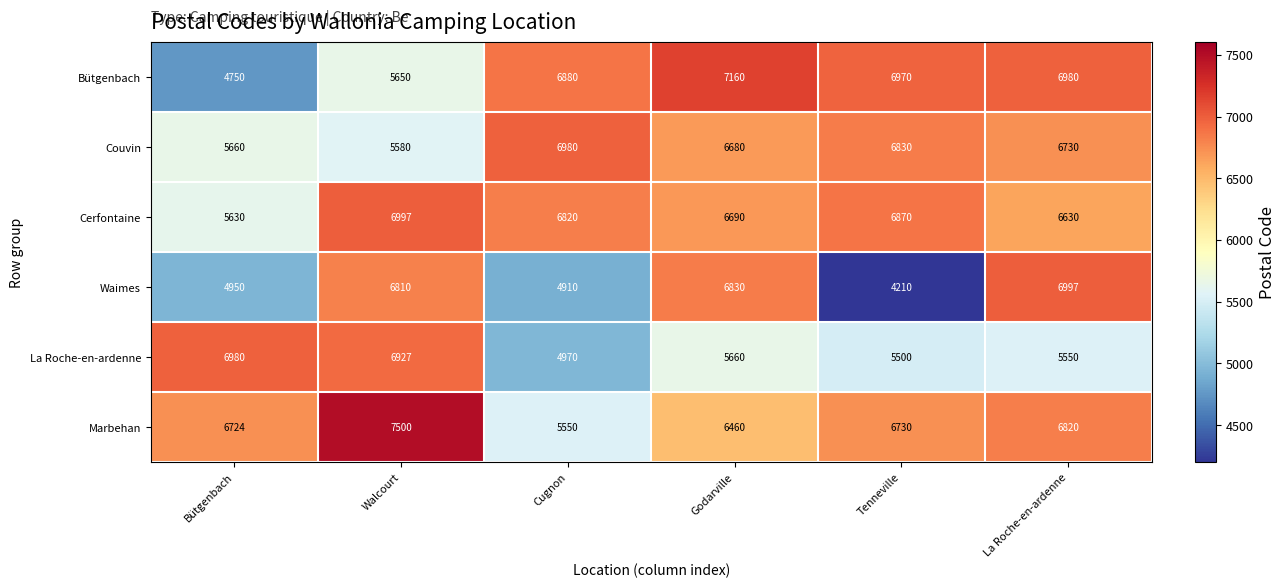

At Walcourt, list the series in order from smallest to largest.

Couvin, Bütgenbach, Waimes, La Roche-en-ardenne, Cerfontaine, Marbehan